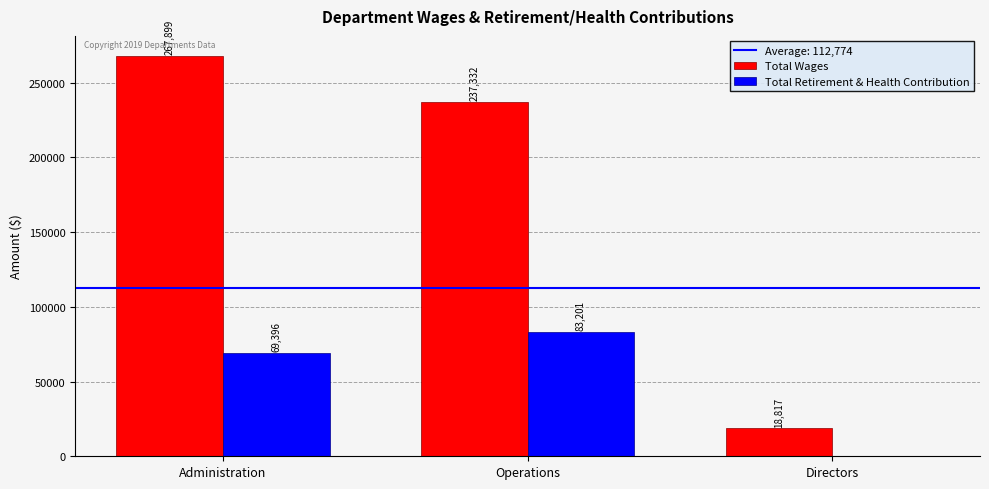

Read the Total Wages value at Administration.

267899